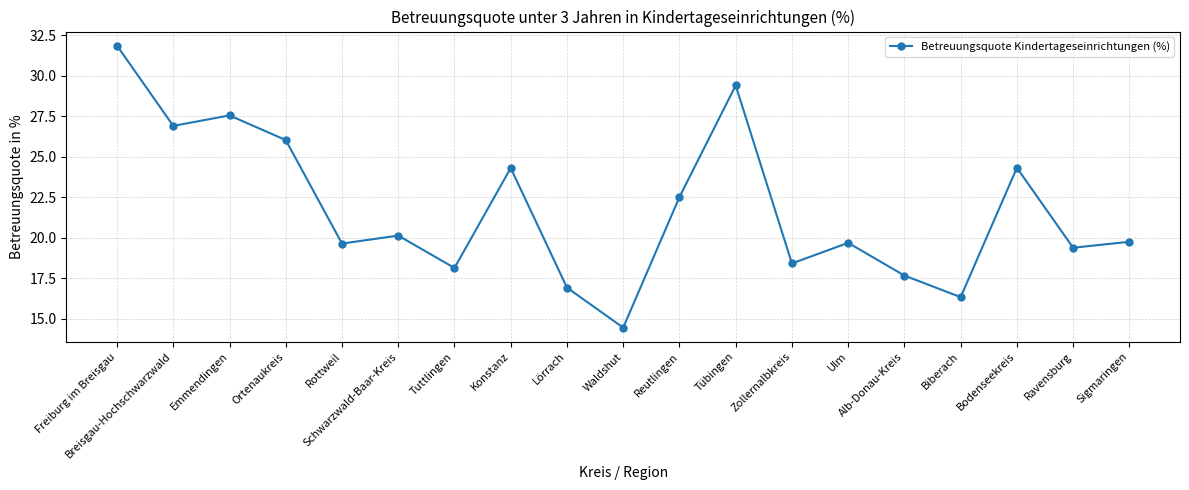

What is the change in value from Freiburg im Breisgau to Waldshut?

-17.4